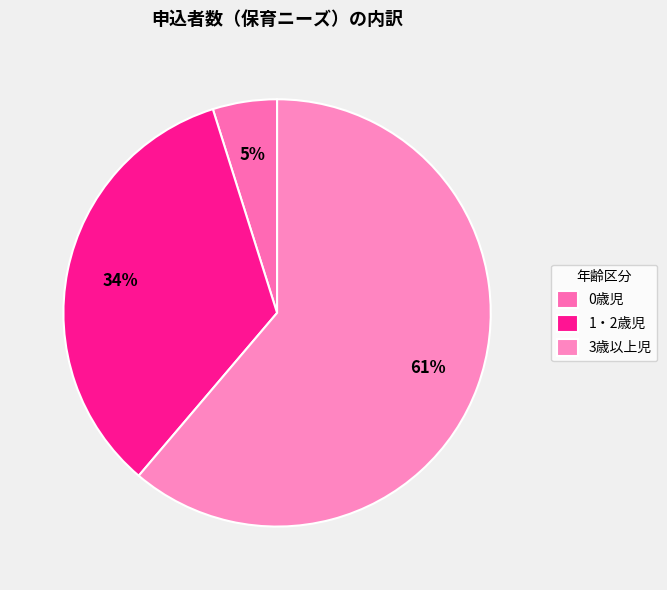

What is the majority slice?

3歳以上児